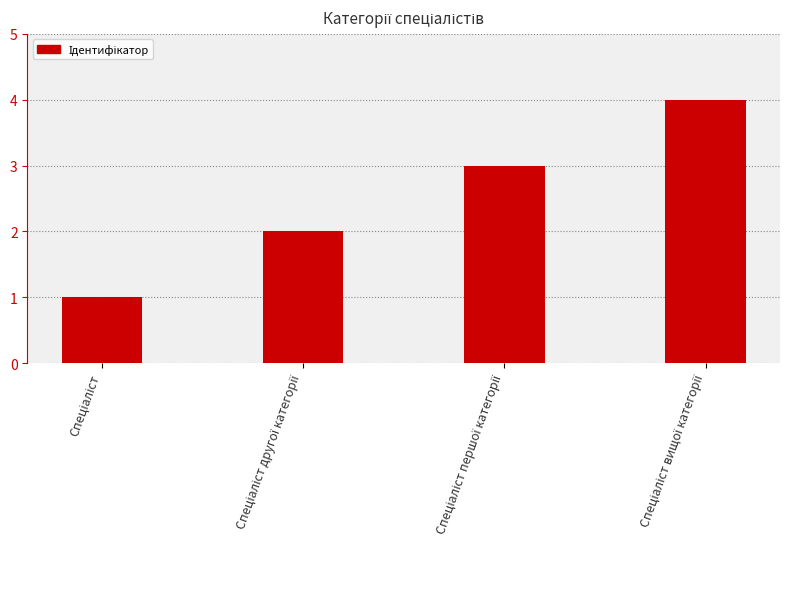

Reading left to right, transcribe all the data shown in this chart.

1	2	3	4